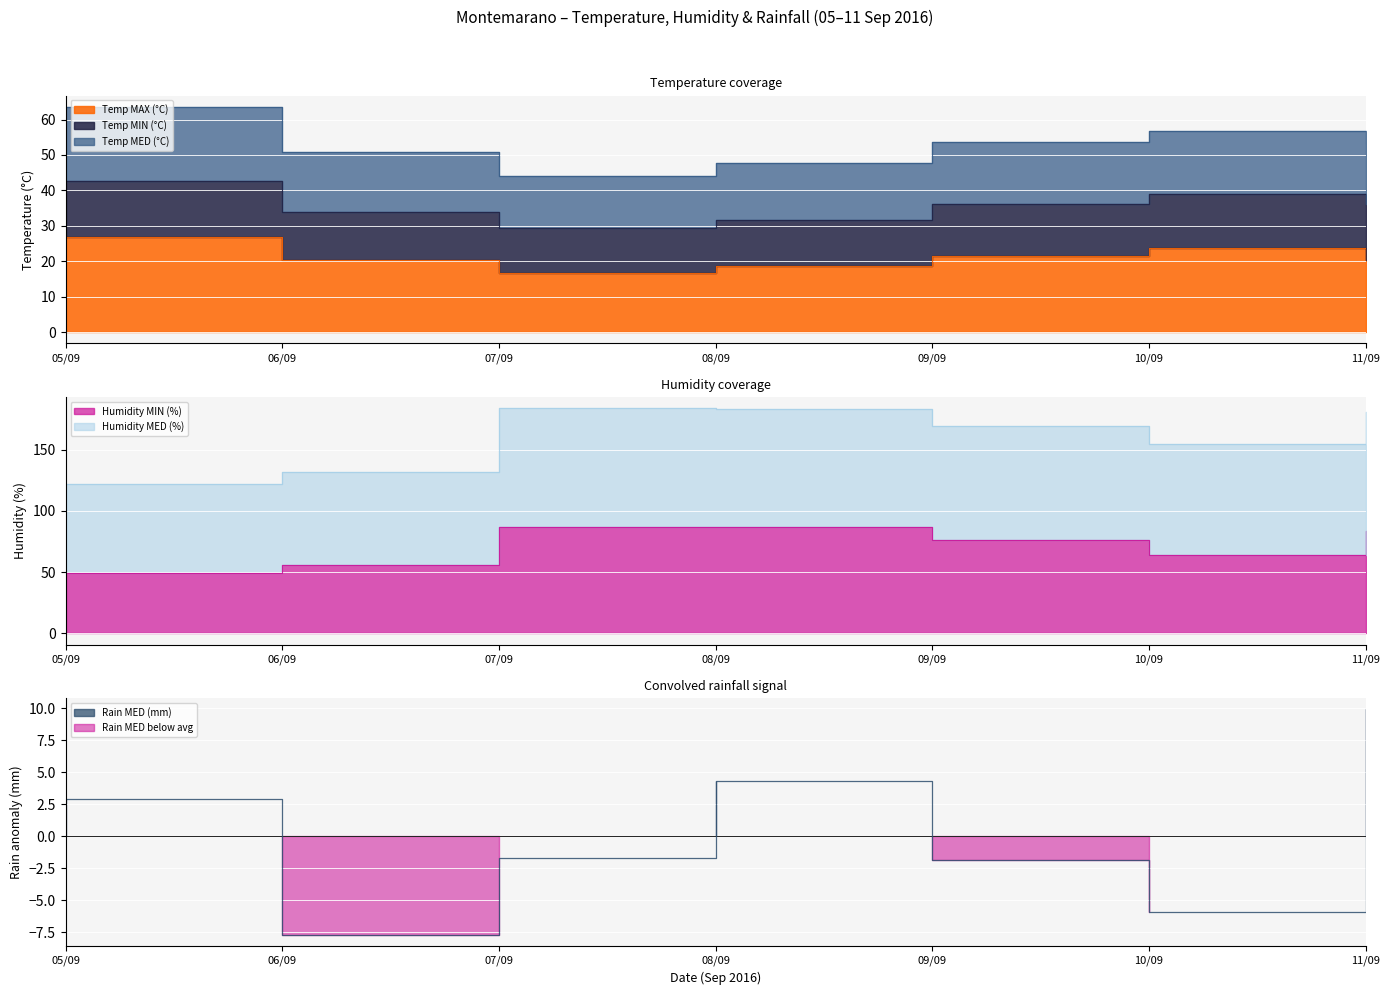

In Temp MAX (°C), how many points are lower than both neighbors (excluding endpoints)?

1